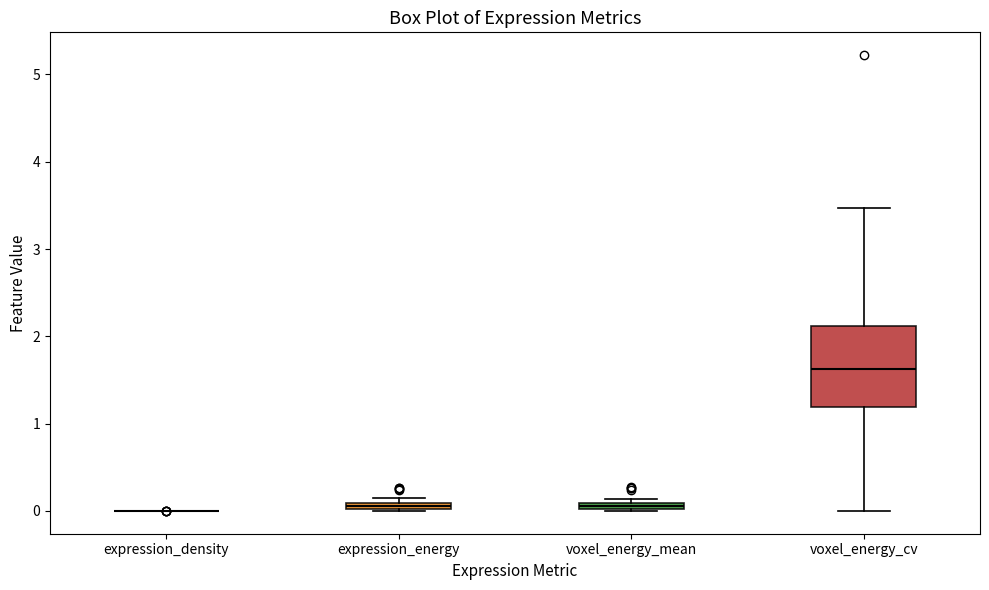

Which box is the tallest, from its lower edge to its upper edge?

voxel_energy_cv